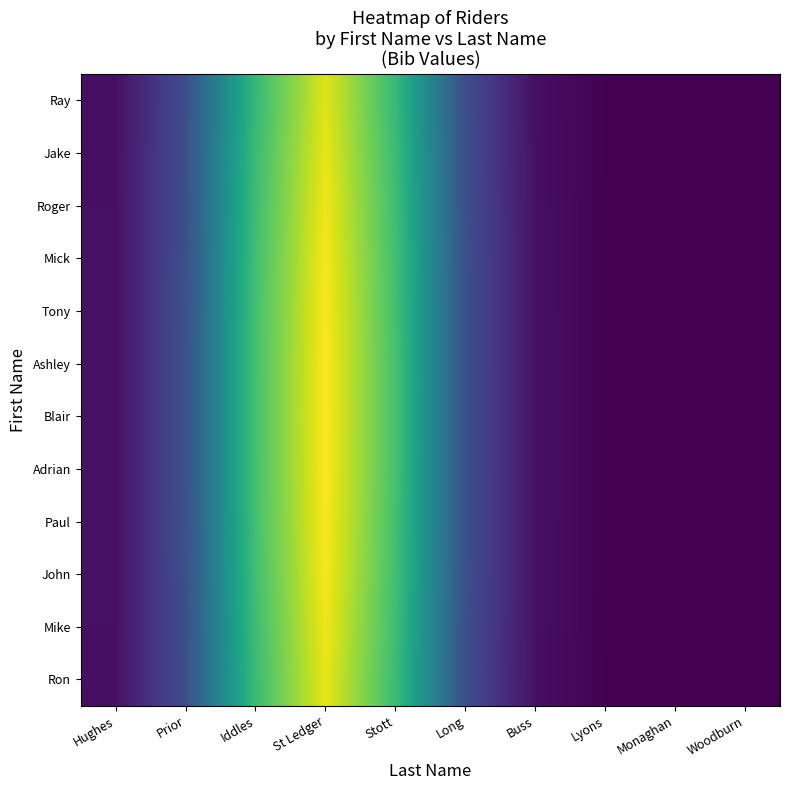

Reading left to right, extract all data points from this chart.

Ray: Hughes=0.0	Prior=0.2	Iddles=0.7	St Ledger=1.0	Stott=0.7	Long=0.2	Buss=0.0	Lyons=0.0	Monaghan=0.0	Woodburn=0.0
Jake: Hughes=0.0	Prior=0.2	Iddles=0.7	St Ledger=1.0	Stott=0.7	Long=0.2	Buss=0.0	Lyons=0.0	Monaghan=0.0	Woodburn=0.0
Roger: Hughes=0.0	Prior=0.2	Iddles=0.7	St Ledger=1.0	Stott=0.7	Long=0.2	Buss=0.0	Lyons=0.0	Monaghan=0.0	Woodburn=0.0
Mick: Hughes=0.0	Prior=0.2	Iddles=0.7	St Ledger=1.0	Stott=0.7	Long=0.2	Buss=0.0	Lyons=0.0	Monaghan=0.0	Woodburn=0.0
Tony: Hughes=0.0	Prior=0.2	Iddles=0.7	St Ledger=1.0	Stott=0.7	Long=0.2	Buss=0.0	Lyons=0.0	Monaghan=0.0	Woodburn=0.0
Ashley: Hughes=0.0	Prior=0.2	Iddles=0.7	St Ledger=1.0	Stott=0.7	Long=0.2	Buss=0.0	Lyons=0.0	Monaghan=0.0	Woodburn=0.0
Blair: Hughes=0.0	Prior=0.2	Iddles=0.7	St Ledger=1.0	Stott=0.7	Long=0.2	Buss=0.0	Lyons=0.0	Monaghan=0.0	Woodburn=0.0
Adrian: Hughes=0.0	Prior=0.2	Iddles=0.7	St Ledger=1.0	Stott=0.7	Long=0.2	Buss=0.0	Lyons=0.0	Monaghan=0.0	Woodburn=0.0
Paul: Hughes=0.0	Prior=0.2	Iddles=0.7	St Ledger=1.0	Stott=0.7	Long=0.2	Buss=0.0	Lyons=0.0	Monaghan=0.0	Woodburn=0.0
John: Hughes=0.0	Prior=0.2	Iddles=0.7	St Ledger=1.0	Stott=0.7	Long=0.2	Buss=0.0	Lyons=0.0	Monaghan=0.0	Woodburn=0.0
Mike: Hughes=0.0	Prior=0.2	Iddles=0.7	St Ledger=1.0	Stott=0.7	Long=0.2	Buss=0.0	Lyons=0.0	Monaghan=0.0	Woodburn=0.0
Ron: Hughes=0.0	Prior=0.2	Iddles=0.7	St Ledger=1.0	Stott=0.7	Long=0.2	Buss=0.0	Lyons=0.0	Monaghan=0.0	Woodburn=0.0